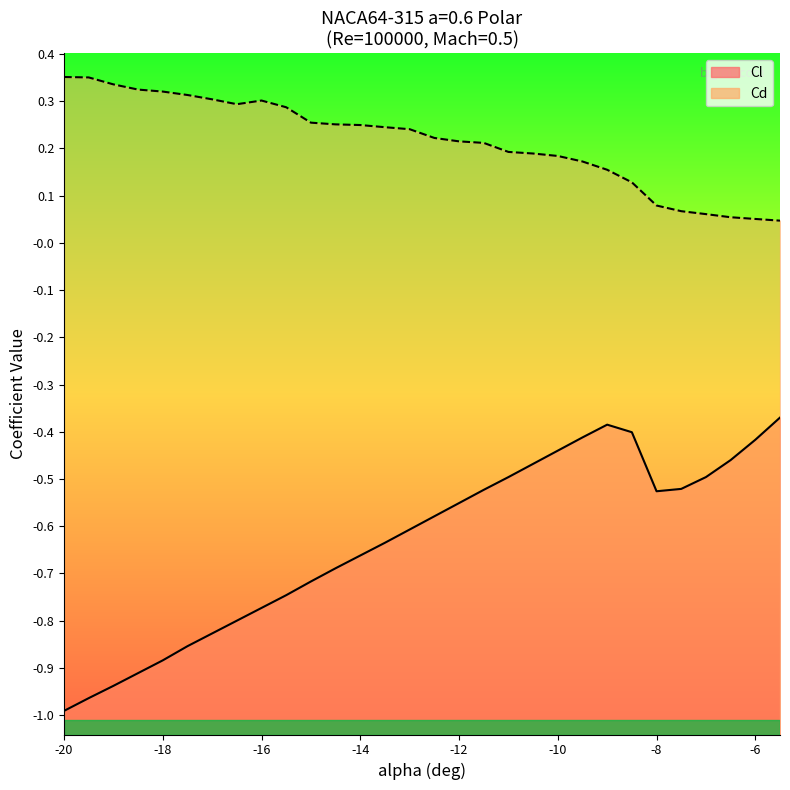

List the labels in order of Cd value, smallest first.

-5.5, -6, -6.5, -7, -7.5, -8, -8.5, -9, -9.5, -10, -10.5, -11, -11.5, -12, -12.5, -13, -13.5, -14, -14.5, -15, -15.5, -16.5, -16, -17, -17.5, -18, -18.5, -19, -19.5, -20